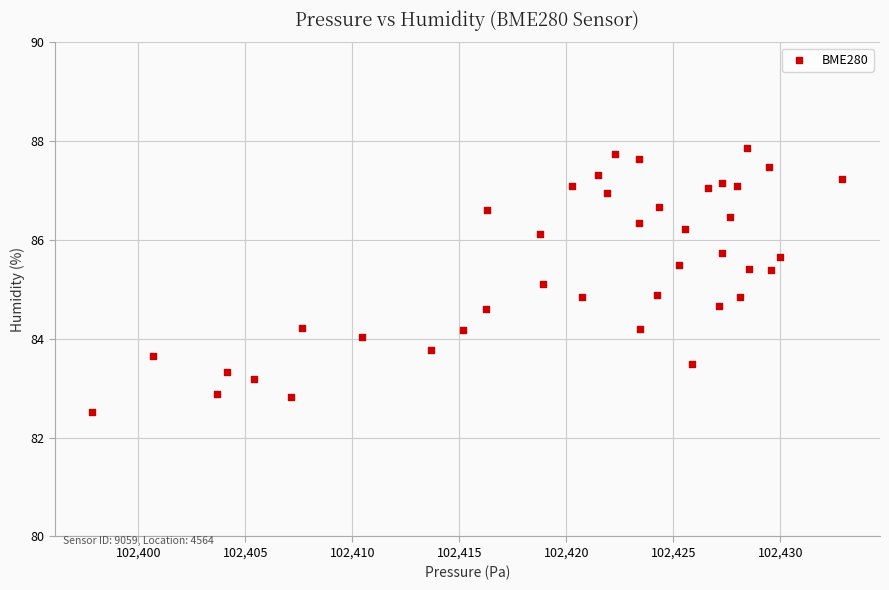

What is the range of X values (max minus min)?

35.1